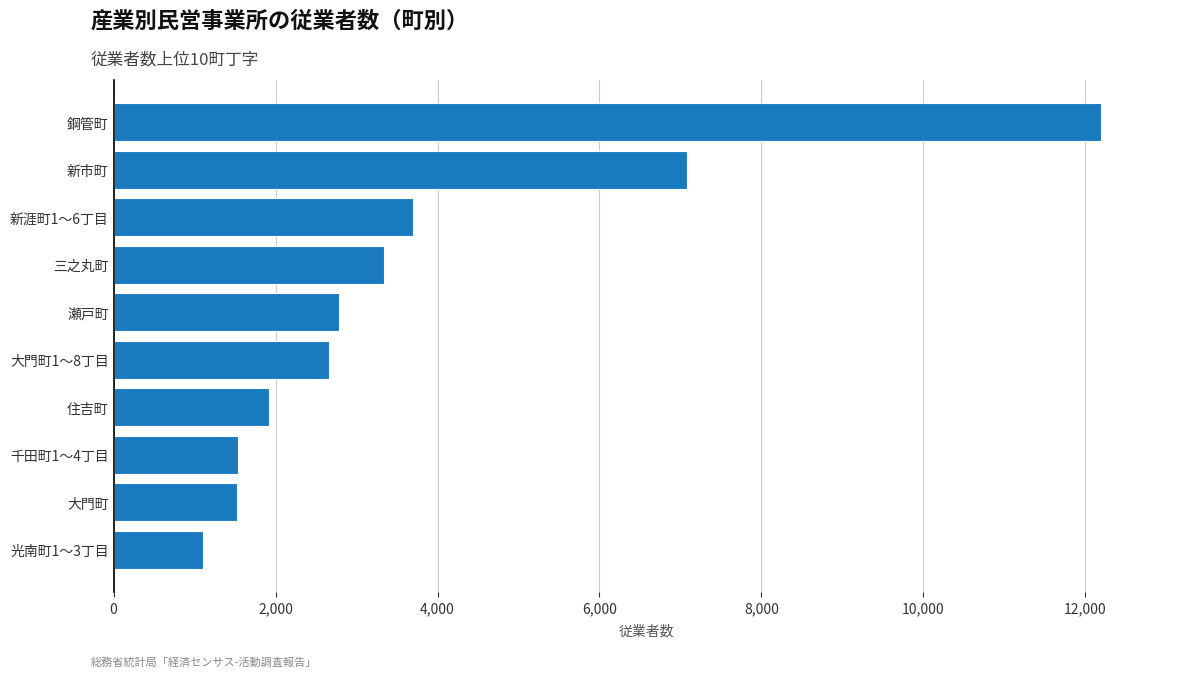

Between 千田町1～4丁目 and 新市町, which is larger?

新市町